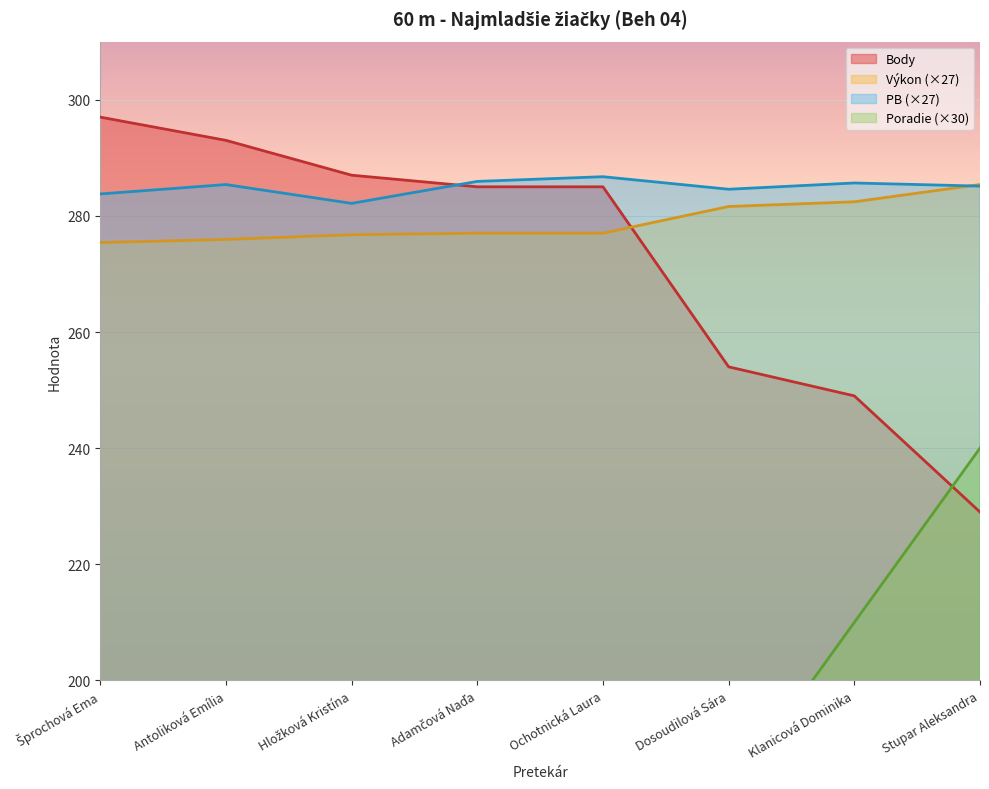

The value of PB (×27) at Dosoudilová Sára is 473.2. True or false?

False